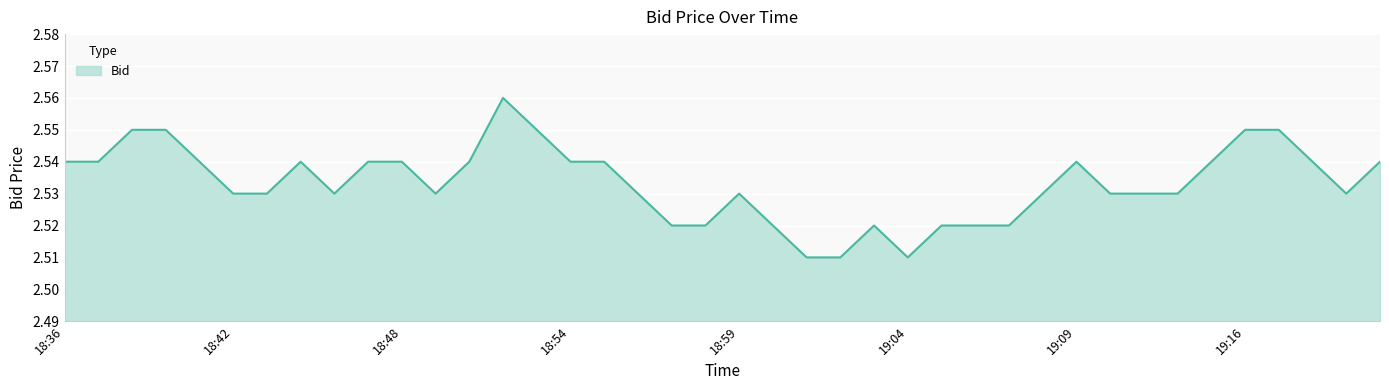

How many lines are shown in the chart?

1